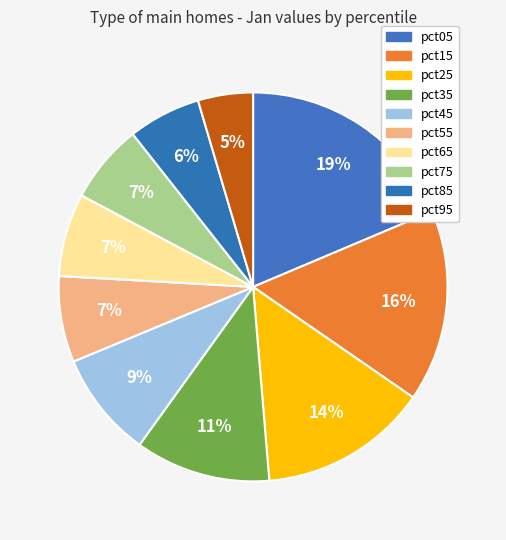

To the nearest percent, what is the average slice percentage?

10%